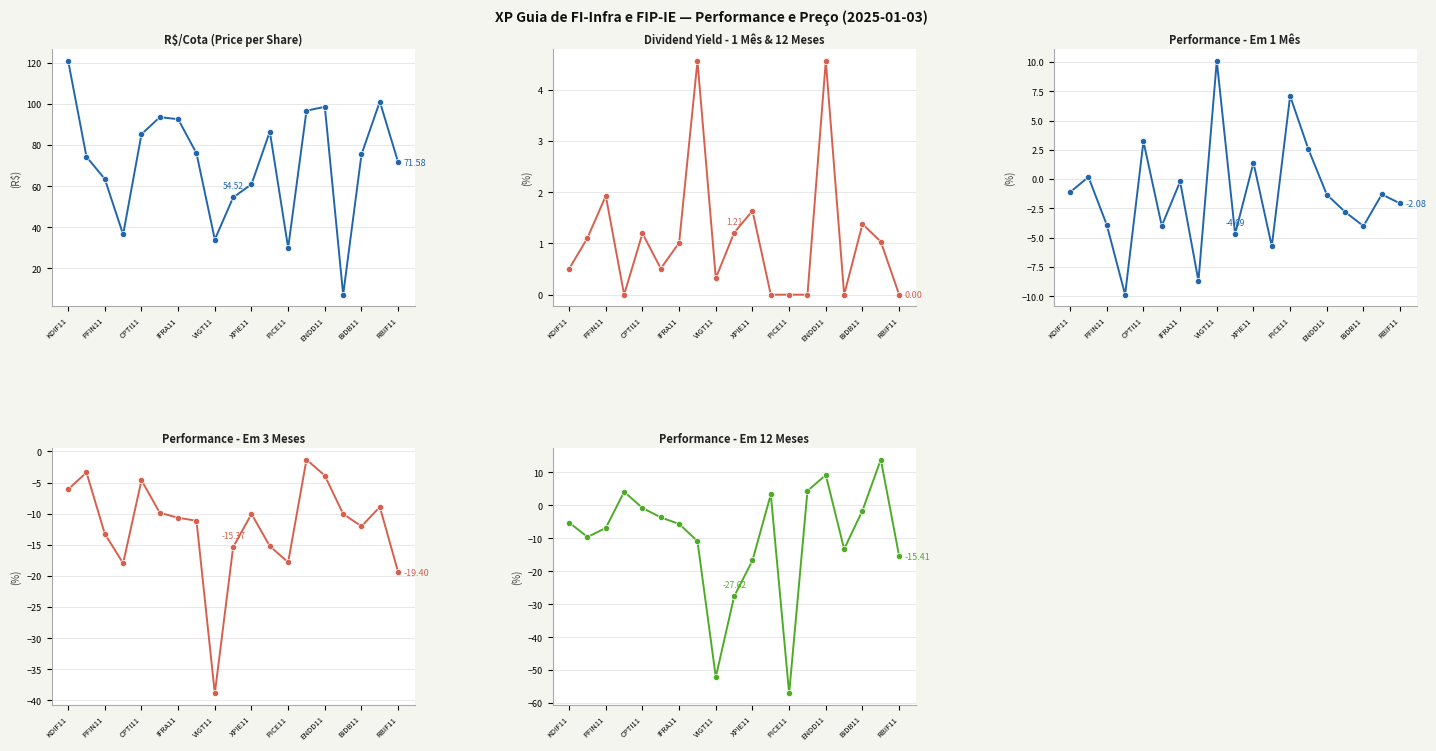

Where do DY 1 Mes and Em 12 Meses first cross each other?

CPTI11 and IFRA11